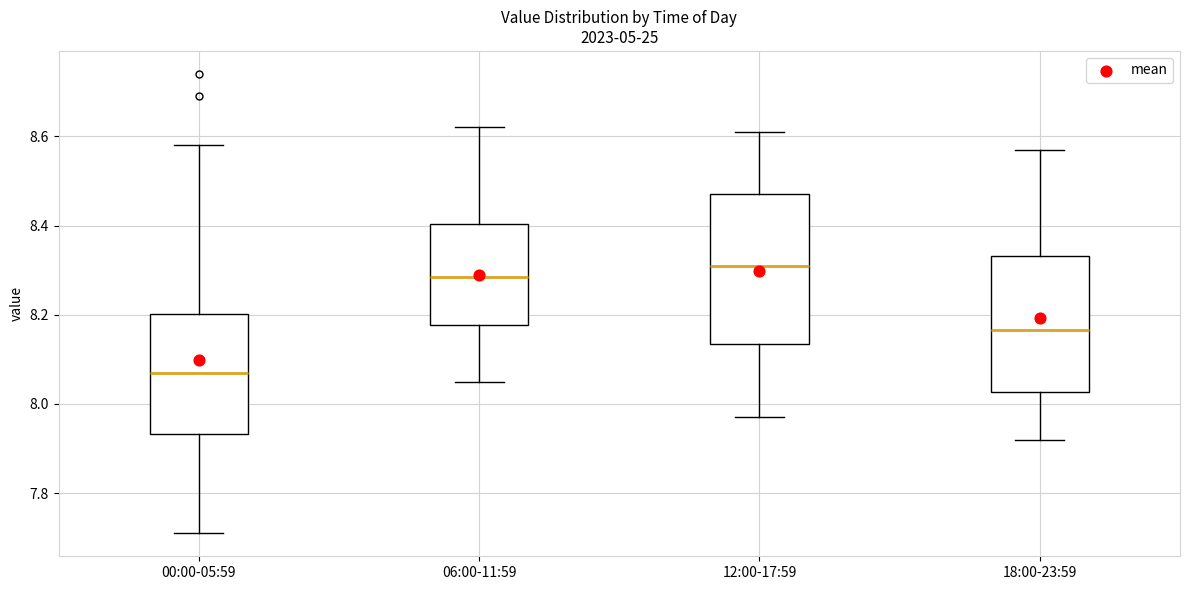

Reading left to right, transcribe this box plot: for each box, give where its median line is, the range the box spans, and where its two whiskers end, as read against the y-axis. The values are not printed on the chart, so give them approximately, as read against the axis.

00:00-05:59: median 8.08, box 7.94 to 8.20, whiskers 7.72 to 8.58
06:00-11:59: median 8.28, box 8.18 to 8.40, whiskers 8.06 to 8.62
12:00-17:59: median 8.32, box 8.14 to 8.48, whiskers 7.98 to 8.62
18:00-23:59: median 8.16, box 8.02 to 8.34, whiskers 7.92 to 8.58